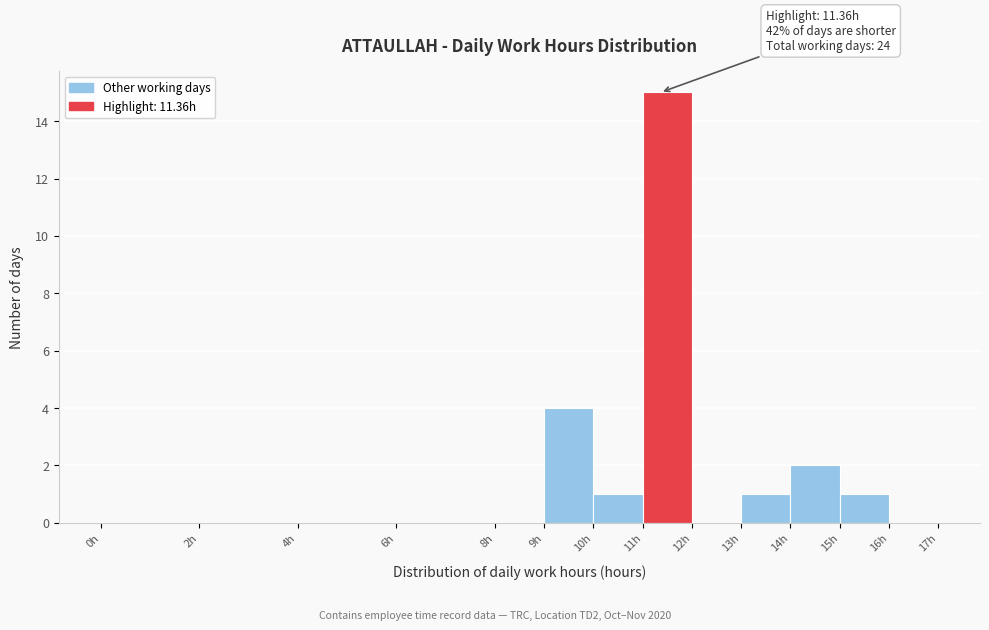

Which range on the x-axis has the tallest bar?

11 to 12